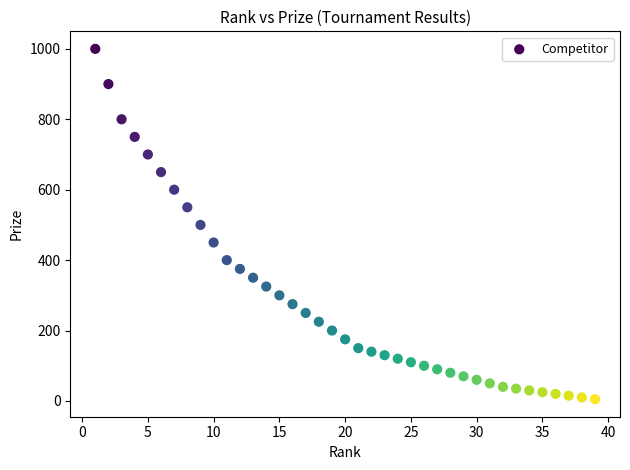

What is the range of X values (max minus min)?

38